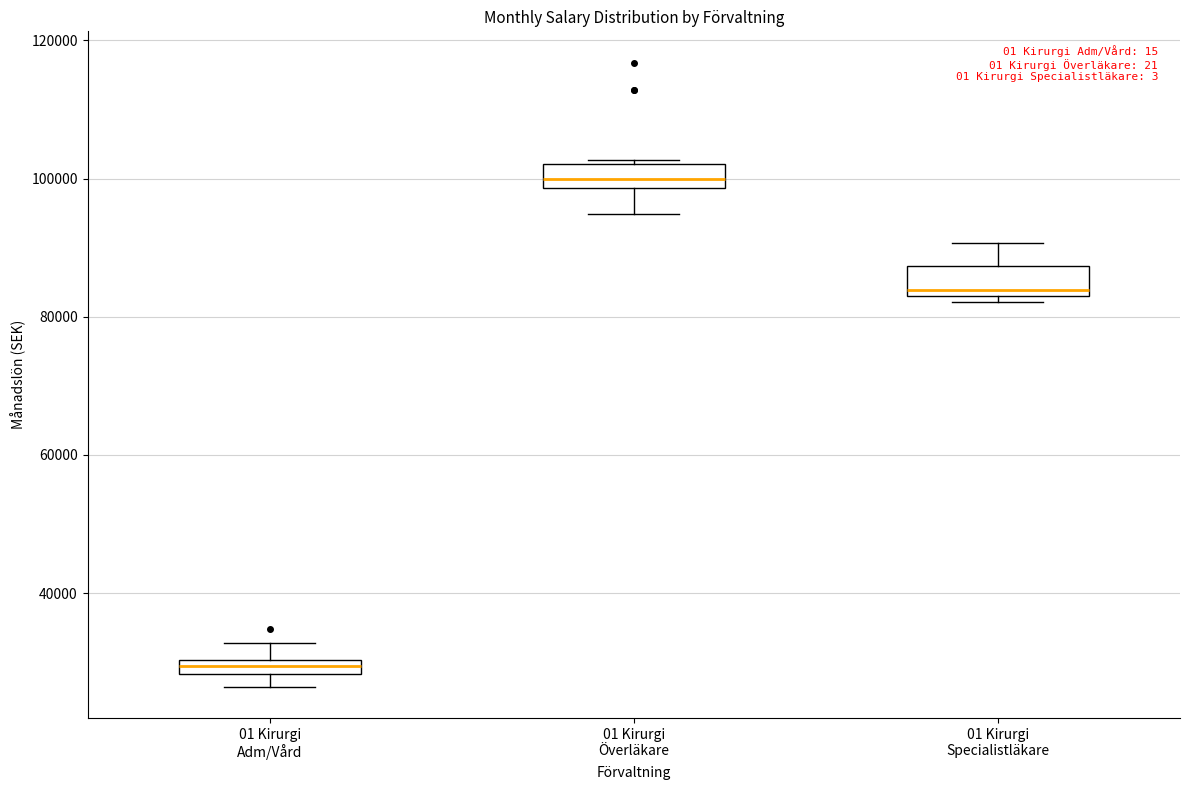

Where is the lower edge of the box for 01 Kirurgi Adm/Vård on the y-axis? The values are not printed on the chart, so give them approximately, as read against the axis.

28000